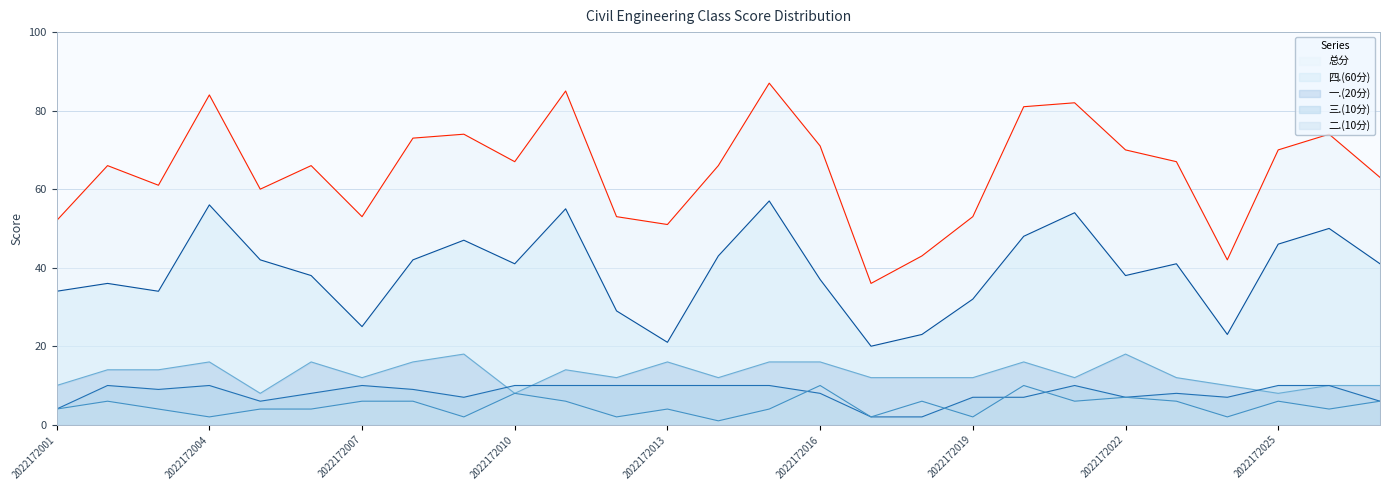

At how many categories does at least one series exceed 10?

27